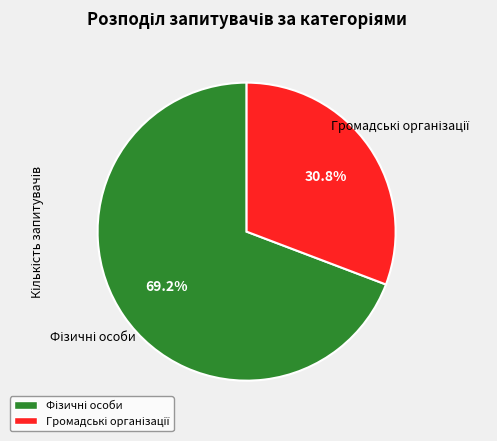

Is there a majority slice in this chart?

Yes